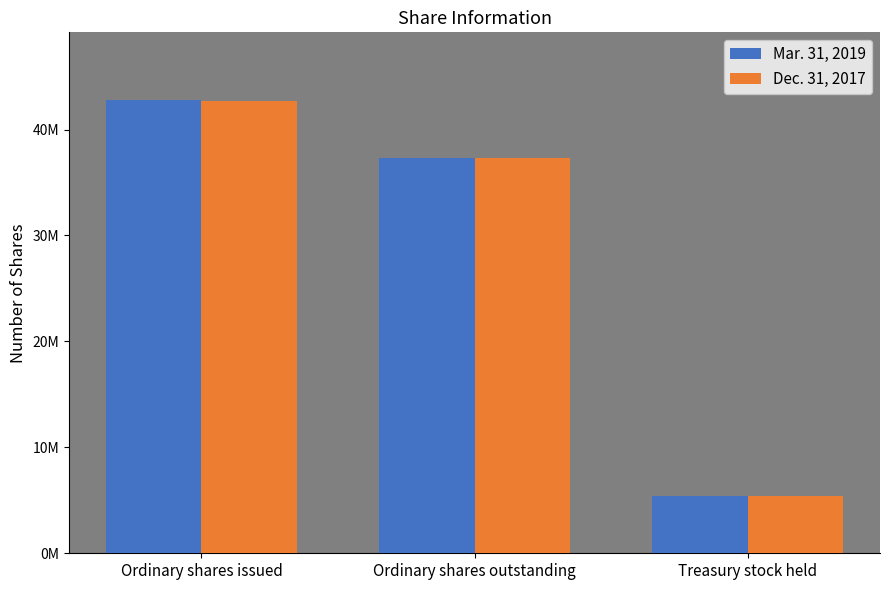

Does the chart contain any negative values?

No